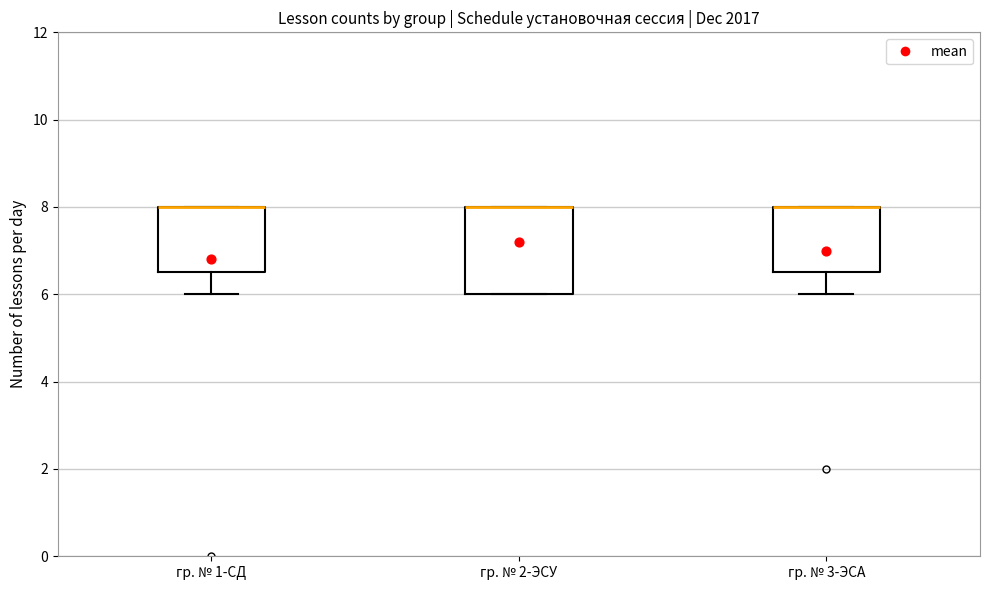

Where does the lower whisker of the box for гр. № 3-ЭСА end on the y-axis? The values are not printed on the chart, so give them approximately, as read against the axis.

6.0